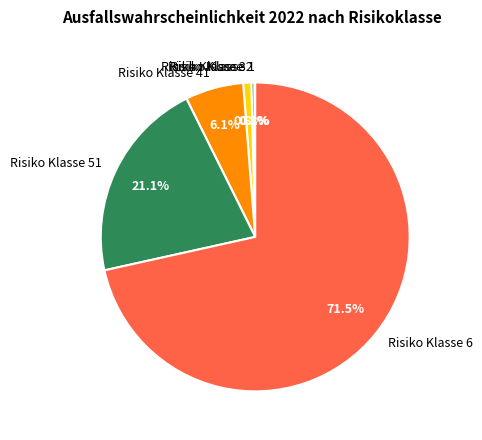

Which category accounts for the majority?

Risiko Klasse 6